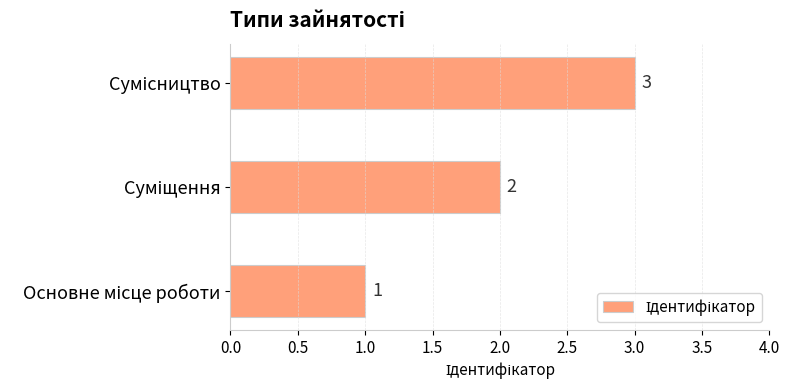

How many values are between 1 and 3?

3